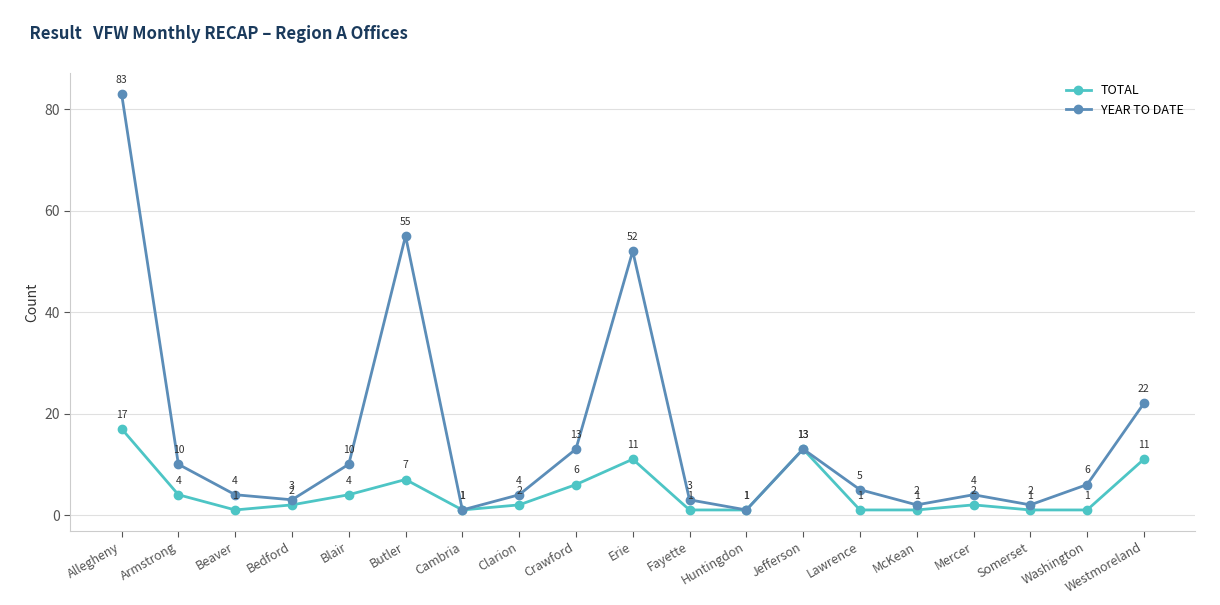

Reading right to left, extract all data points from this chart.

TOTAL: 11	1	1	2	1	1	13	1	1	11	6	2	1	7	4	2	1	4	17
YEAR TO DATE: 22	6	2	4	2	5	13	1	3	52	13	4	1	55	10	3	4	10	83